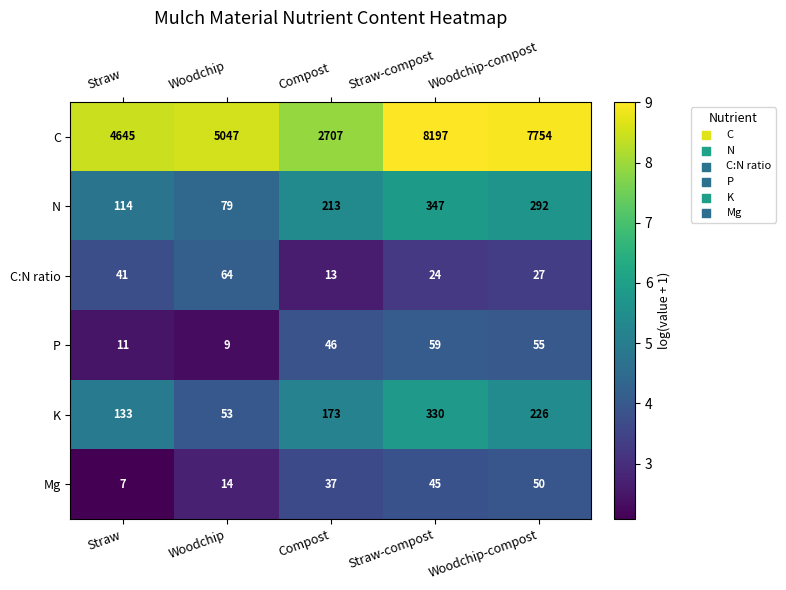

What is the total value across all series at Woodchip?

5266